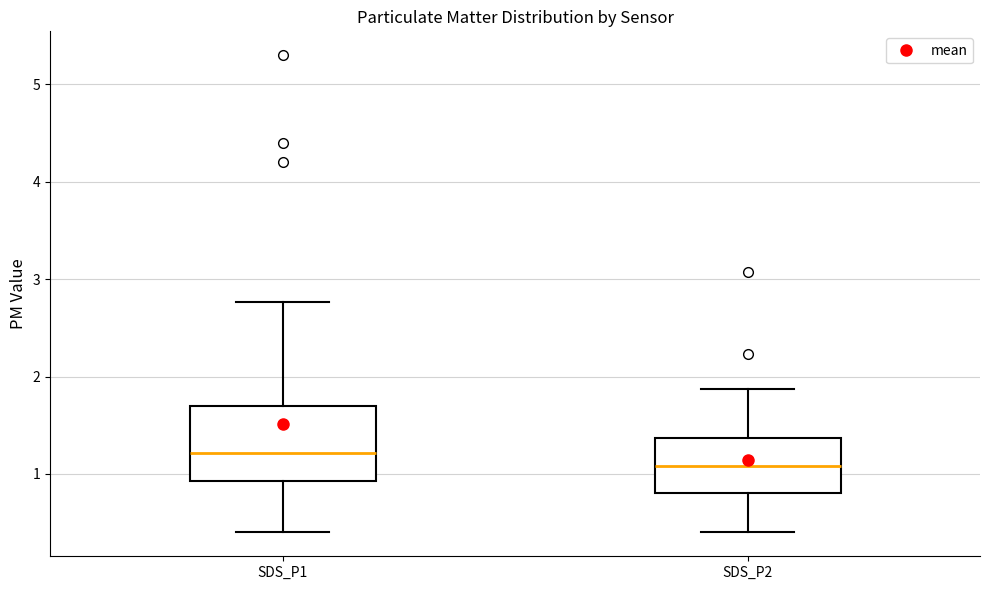

Reading left to right, transcribe this box plot: for each box, give where its median line is, the range the box spans, and where its two whiskers end, as read against the y-axis. The values are not printed on the chart, so give them approximately, as read against the axis.

SDS_P1: median 1.2, box 0.9 to 1.7, whiskers 0.4 to 2.8
SDS_P2: median 1.1, box 0.8 to 1.4, whiskers 0.4 to 1.9